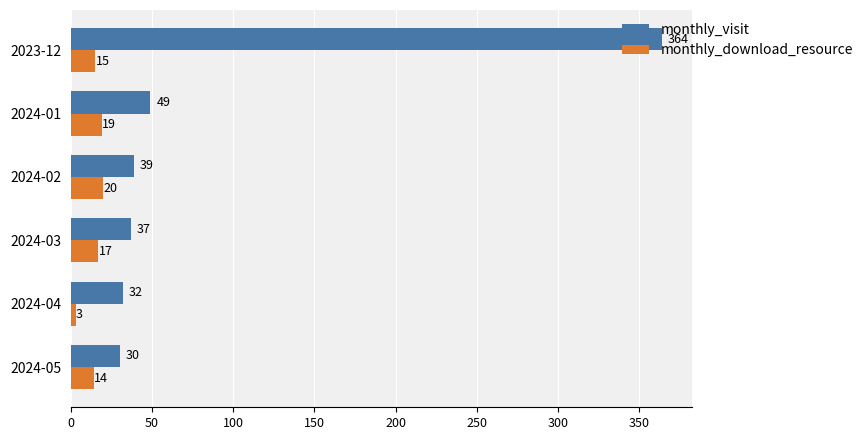

Where is monthly_visit nearest to the value 197?

2024-01